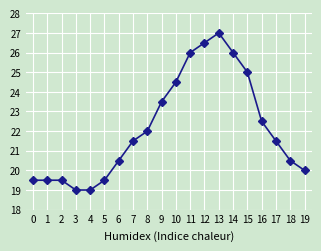

Approximately how many times larger is the value at 12 compared to 7?

1.2